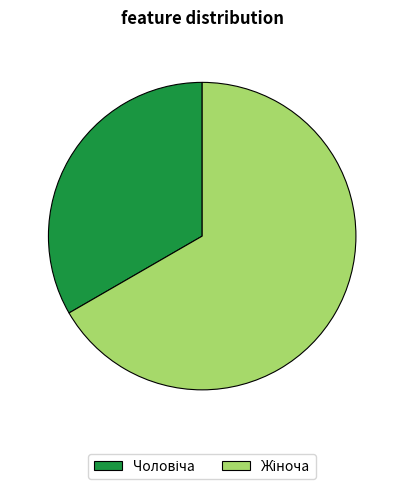

Is there a majority slice in this chart?

Yes